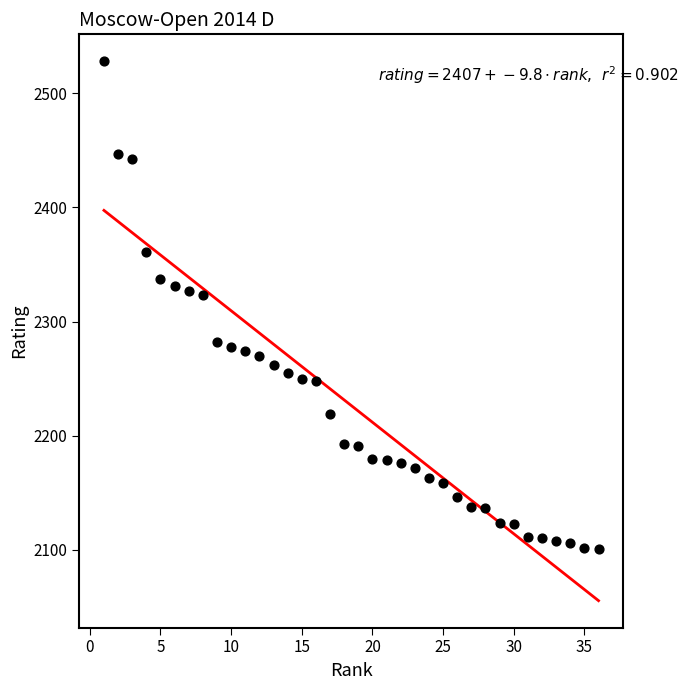

What is the range of Y values (max minus min)?

427